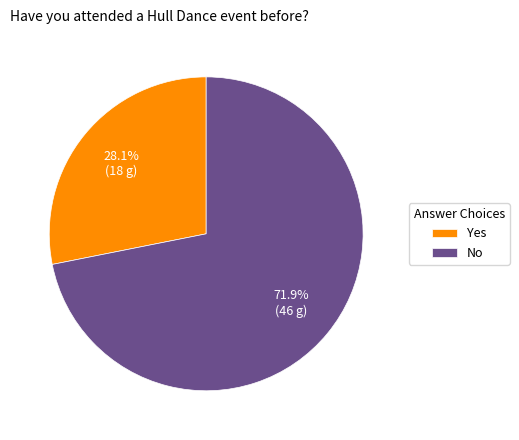

What percentage do Yes and No together represent?

100.0%